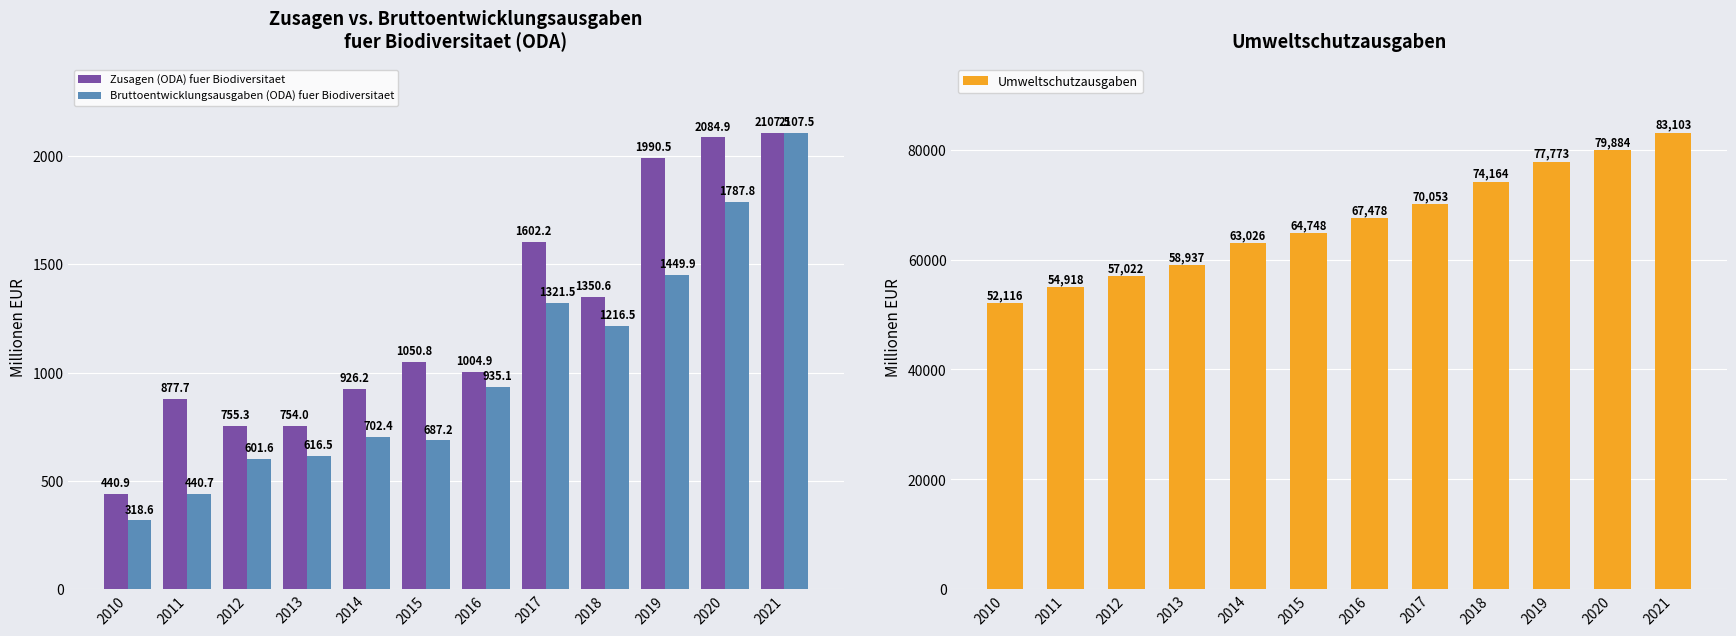

Between 2013 and 2014, which series saw the biggest shift?

Umweltschutzausgaben